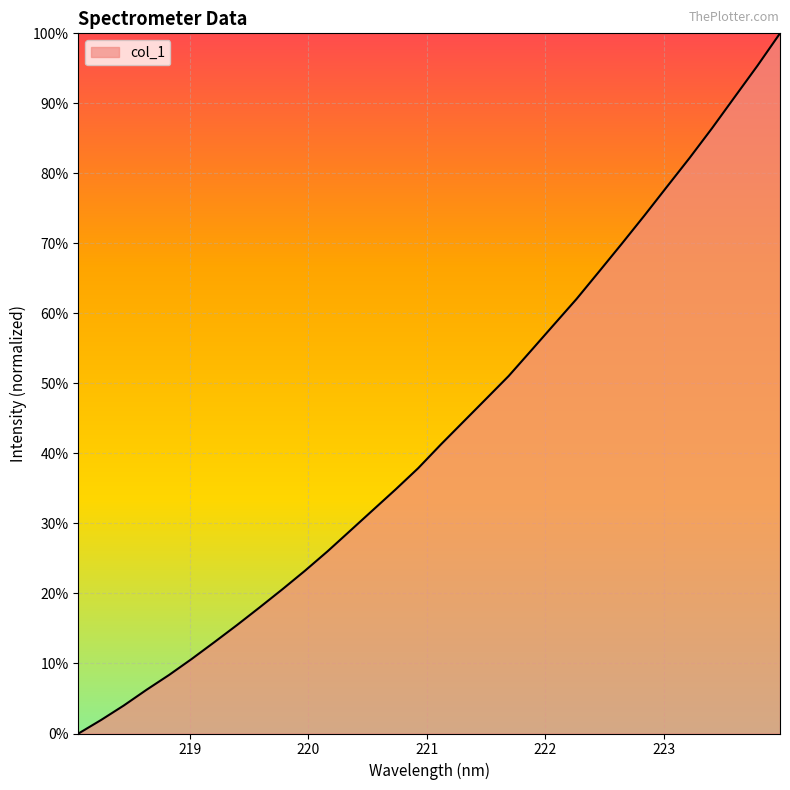

Reading left to right, list all the values displayed in this chart.

218.0596=0.0	218.2508=0.0	218.442=0.0	218.6332=0.1	218.8244=0.1	219.0156=0.1	219.2067=0.1	219.3979=0.2	219.589=0.2	219.7801=0.2	219.9712=0.2	220.1623=0.3	220.3533=0.3	220.5444=0.3	220.7354=0.3	220.9264=0.4	221.1174=0.4	221.3083=0.4	221.4993=0.5	221.6902=0.5	221.8812=0.5	222.0721=0.6	222.263=0.6	222.4538=0.7	222.6447=0.7	222.8355=0.7	223.0264=0.8	223.2172=0.8	223.408=0.9	223.5987=0.9	223.7895=1.0	223.9802=1.0